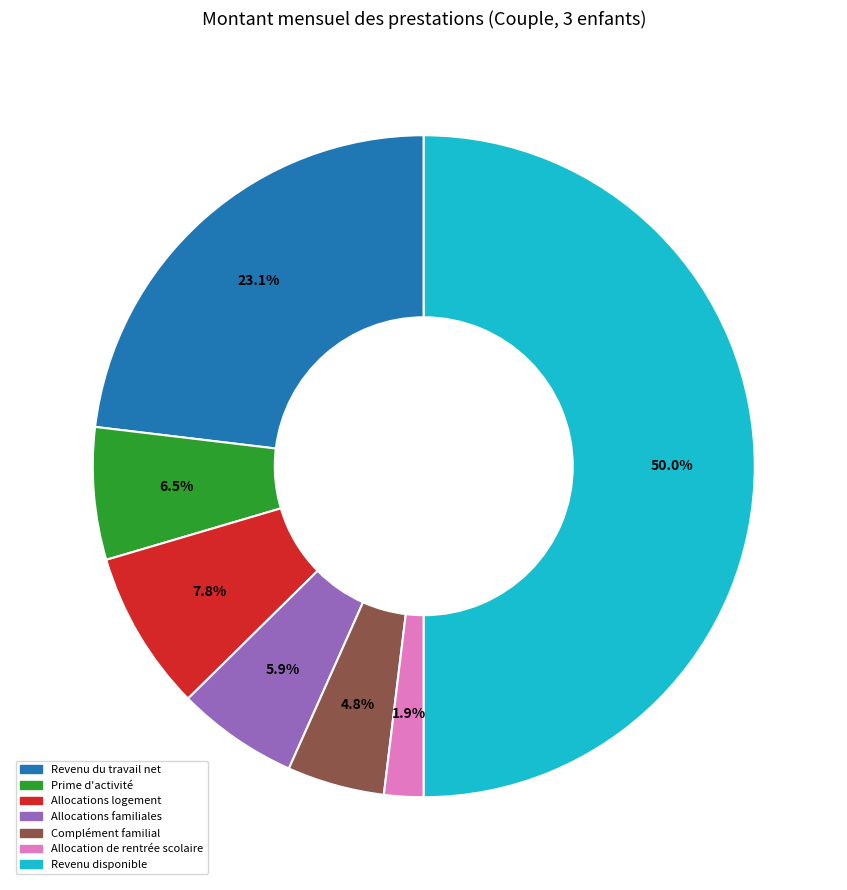

Combined, do Allocations familiales and Allocations logement account for over 50%?

No